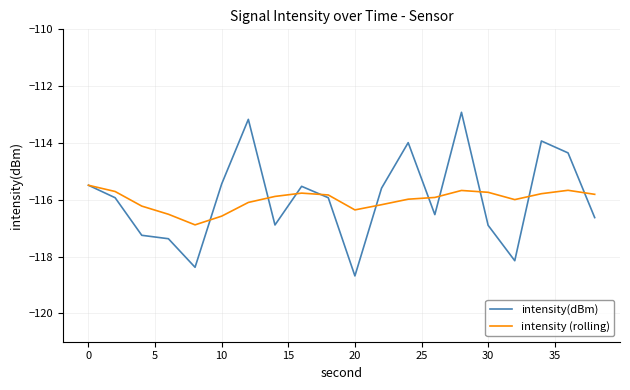

Which series has the widest spread of values?

intensity(dBm)